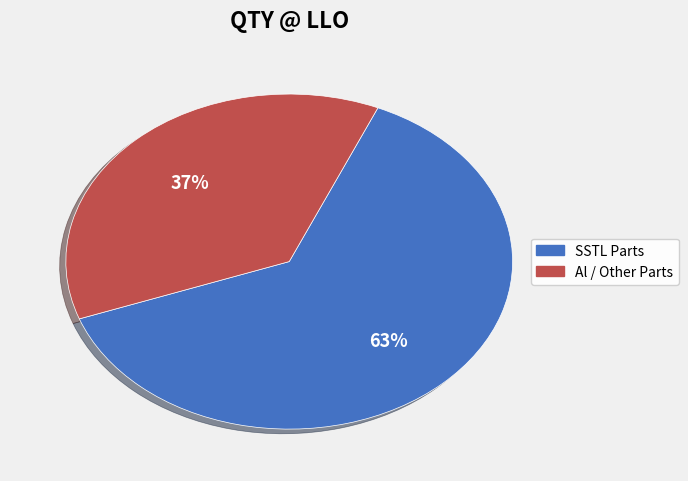

To the nearest percent, what is the average slice percentage?

50%